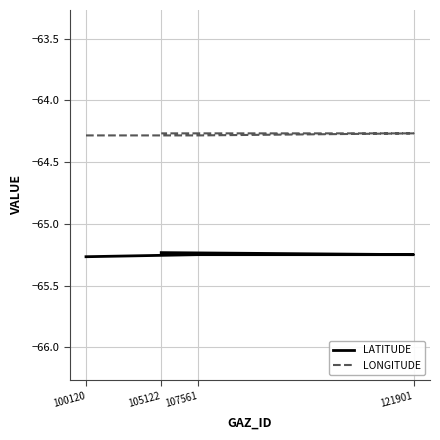

What is the sum of all LONGITUDE values?

-257.1